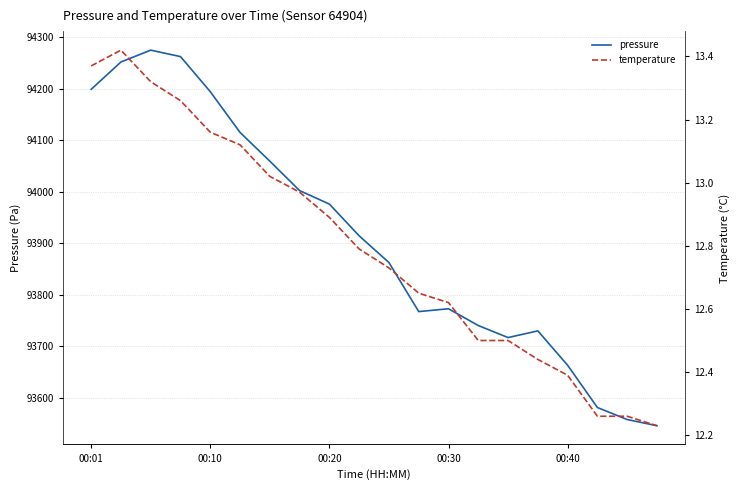

True or false: pressure and temperature intersect in this chart.

False